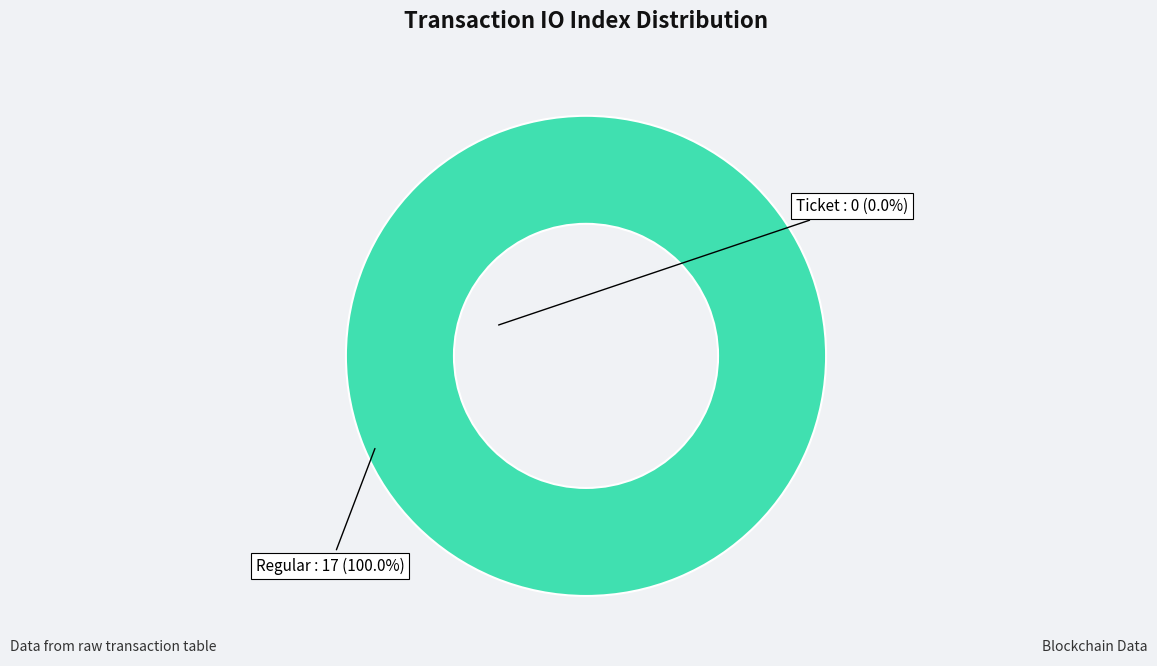

What portion of the pie excludes Ticket?

100.0%